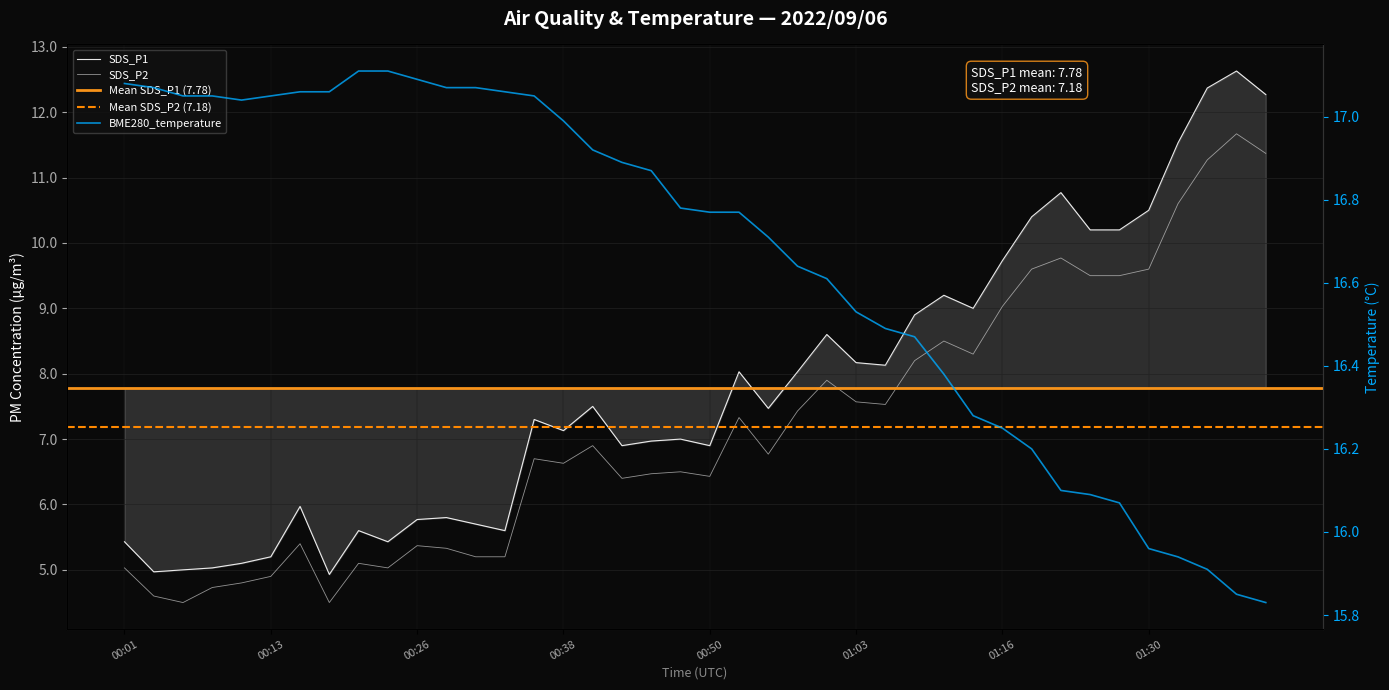

True or false: SDS_P2 and SDS_P1 cross at least once.

False